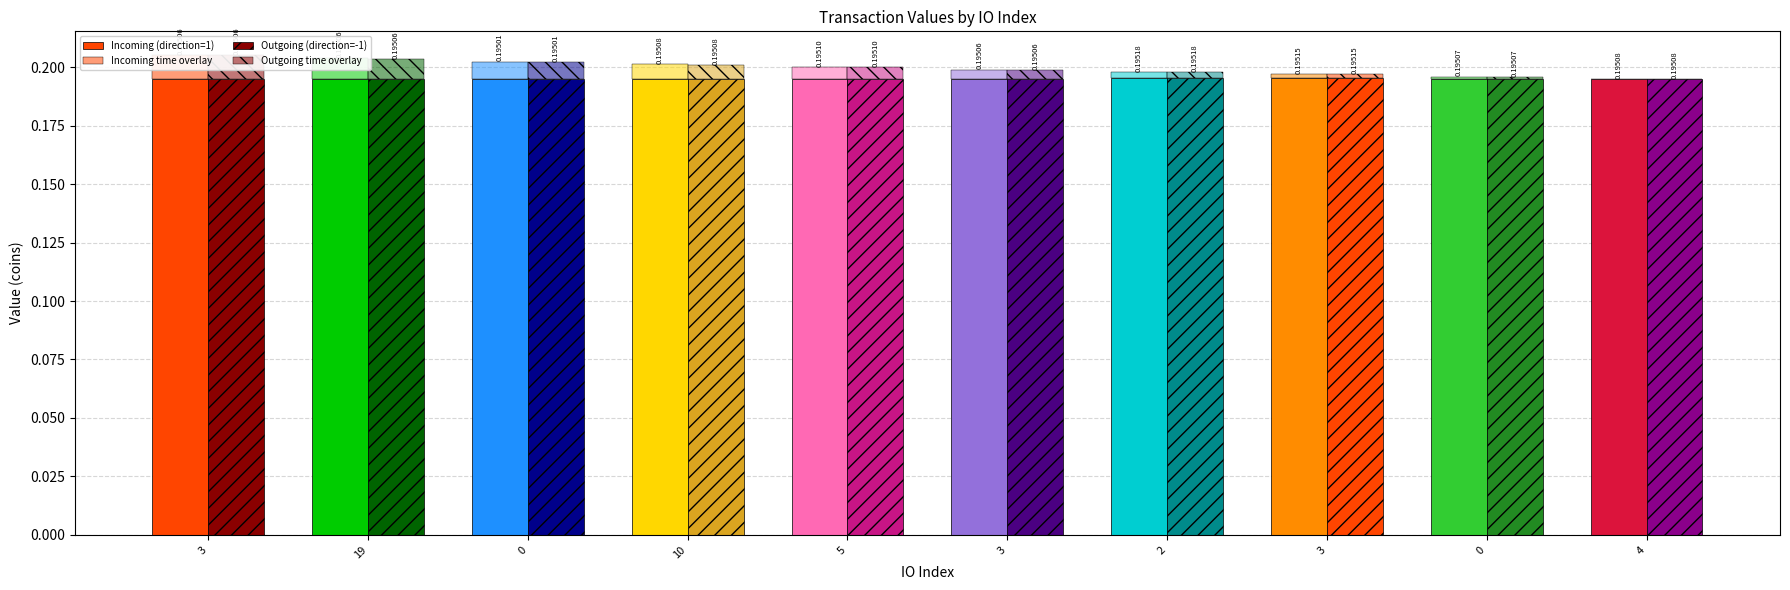

Count the Incoming (direction=1) values in the range 0 to 1.

10